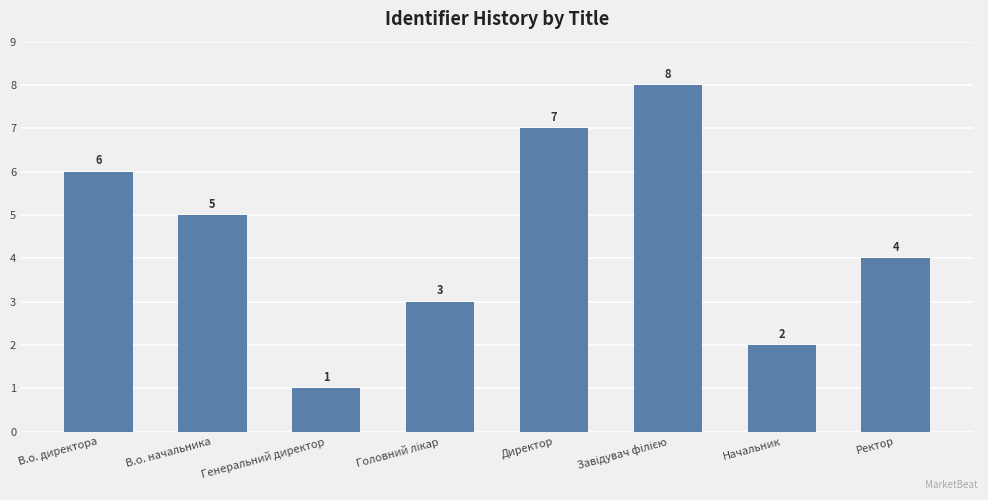

What is the sum of all values?

36